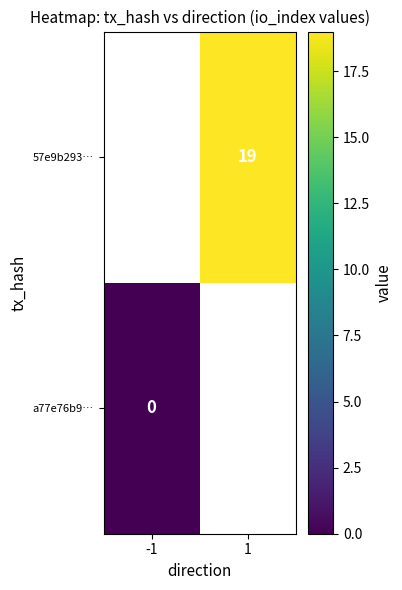

Which has a higher value, -1 or 1?

1